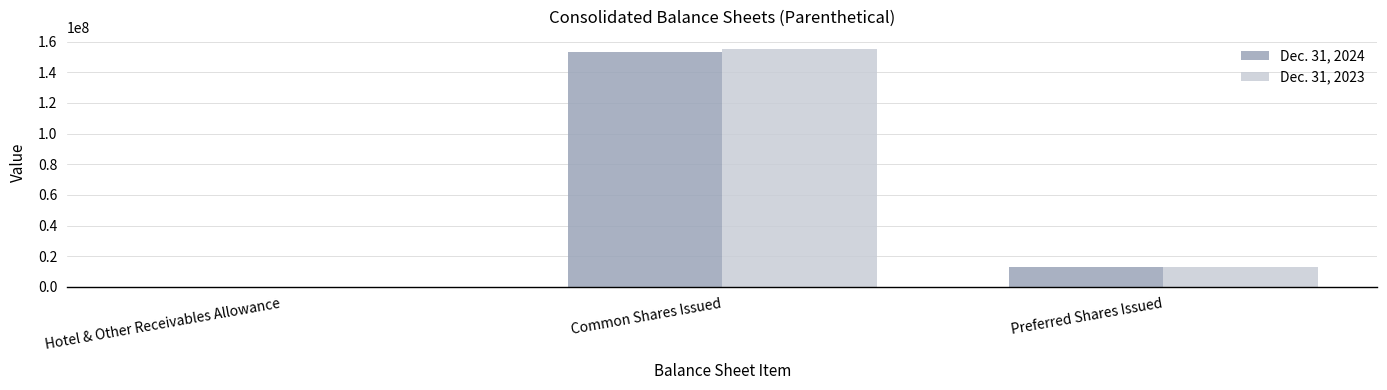

Does the chart contain stacked bars?

No